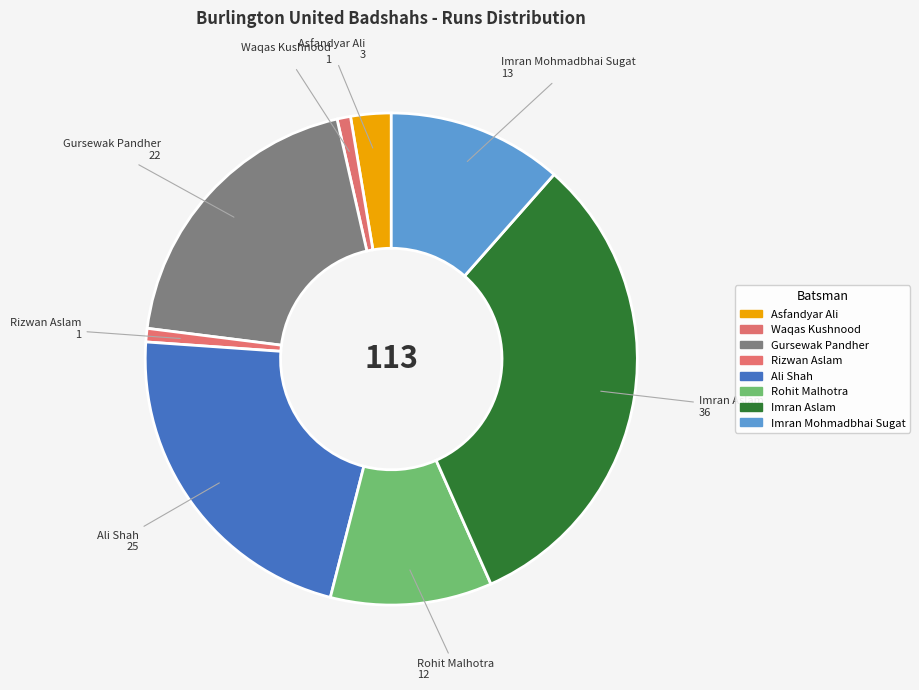

Which slice is the largest?

Imran Aslam